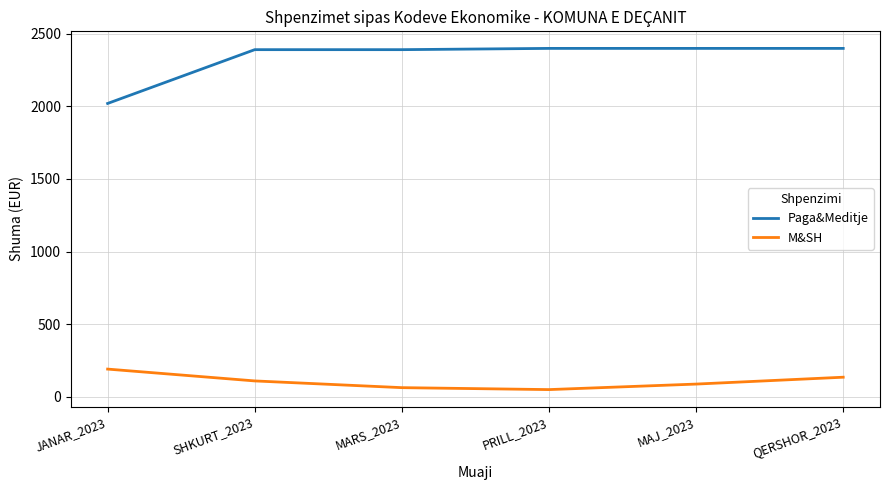

True or false: Paga&Meditje and M&SH intersect in this chart.

False